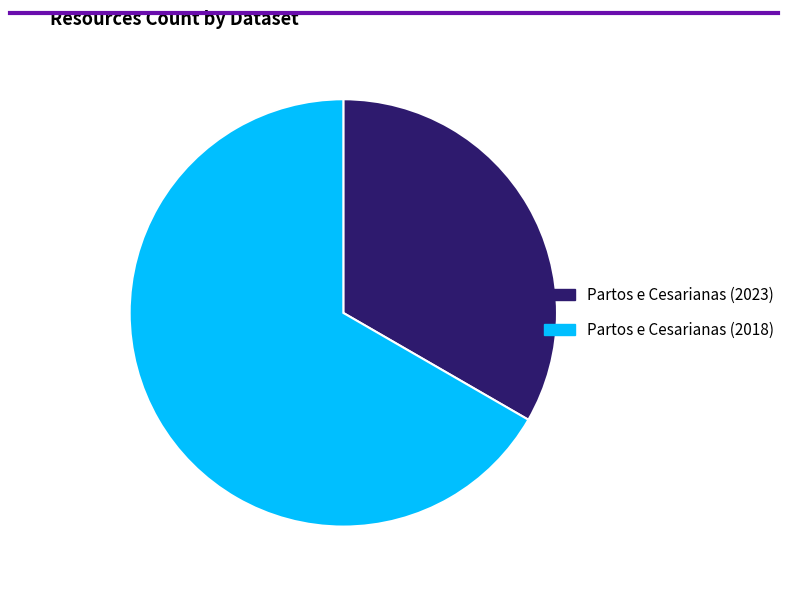

True or false: Partos e Cesarianas (2023) accounts for 33% of the total.

True